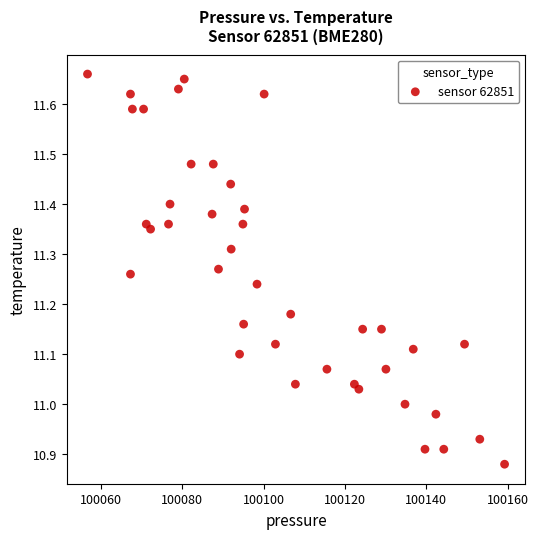

What is the range of Y values (max minus min)?

0.8